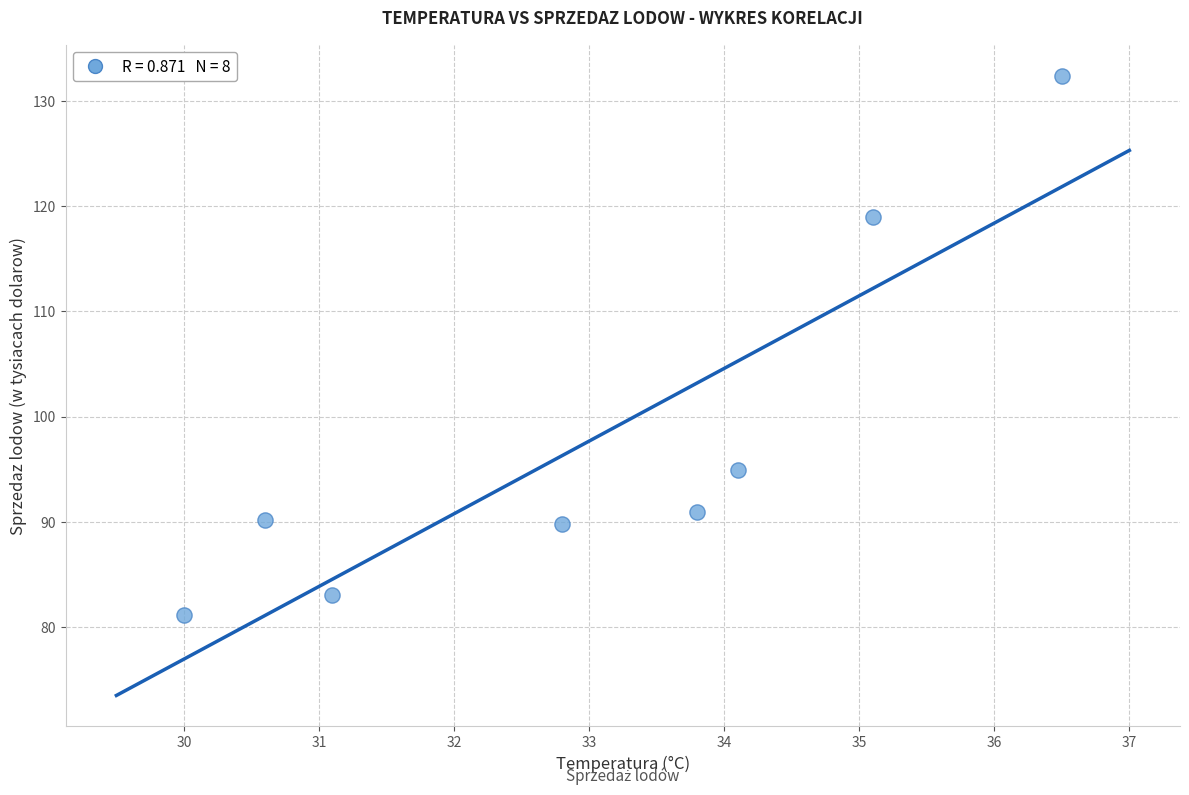

What is the range of X values (max minus min)?

6.5